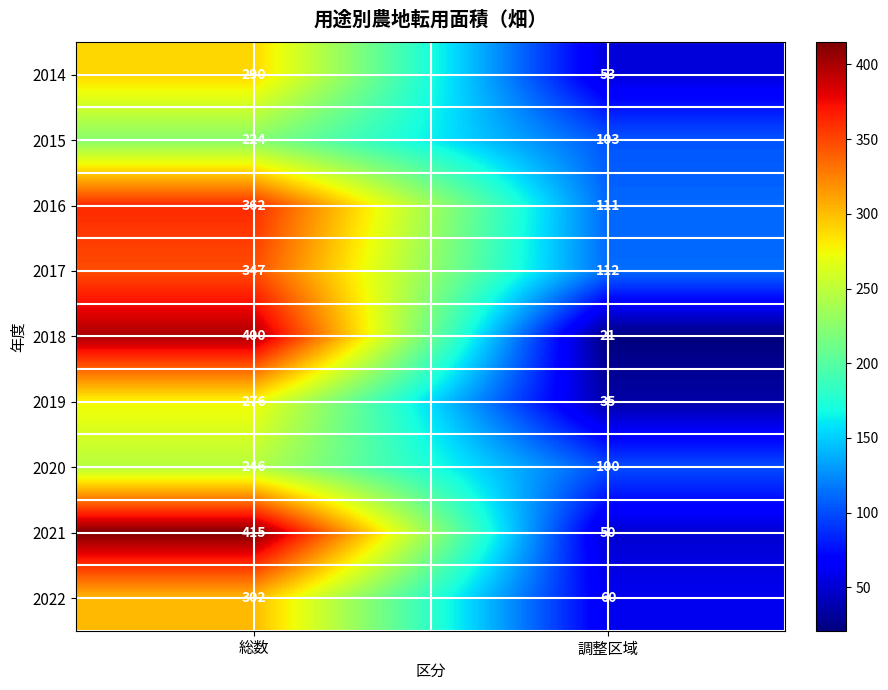

What is the difference between the 2016 values at 総数 and 調整区域?

251